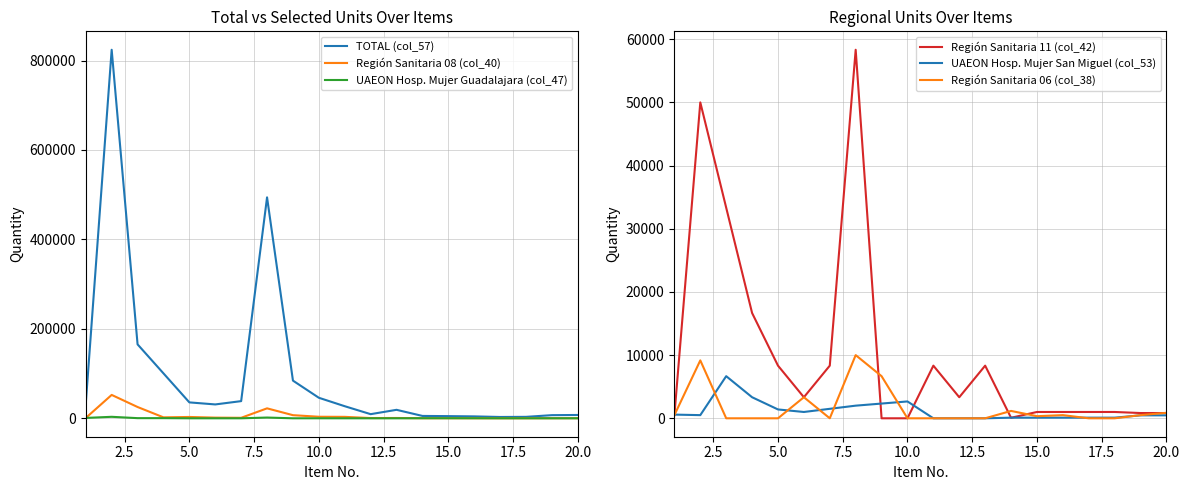

Reading right to left, list all the values displayed in this chart.

TOTAL (col_57): 7420.0	7010.0	3221.7	2933.3	4258.3	4856.7	5286.7	18958.3	9243.3	27005.0	45888.3	84241.7	494010.0	38390.0	30996.7	35561.7	100456.7	165318.3	824036.7	33123.3
Región Sanitaria 08 (col_40): 206.7	146.7	123.3	88.3	118.3	166.7	153.3	691.7	545.0	3223.3	3450.0	6975.0	22243.3	1096.7	1488.3	2965.0	2128.3	25243.3	52285.0	763.3
UAEON Hosp. Mujer Guadalajara (col_47): 13.3	13.3	3.3	0.0	100.0	133.3	133.3	0.0	0.0	0.0	33.3	0.0	1666.7	0.0	0.0	0.0	333.3	333.3	3333.3	833.3
Región Sanitaria 11 (col_42): 833.3	833.3	1000.0	1000.0	1000.0	1000.0	83.3	8333.3	3333.3	8333.3	0.0	0.0	58333.3	8333.3	3333.3	8333.3	16666.7	33333.3	50000.0	500.0
UAEON Hosp. Mujer San Miguel (col_53): 466.7	466.7	100.0	100.0	100.0	100.0	100.0	0.0	0.0	0.0	2666.7	2333.3	2000.0	1500.0	1000.0	1400.0	3333.3	6666.7	500.0	583.3
Región Sanitaria 06 (col_38): 866.7	500.0	0.0	0.0	500.0	333.3	1166.7	0.0	0.0	0.0	0.0	6666.7	10000.0	0.0	3333.3	0.0	0.0	0.0	9166.7	500.0